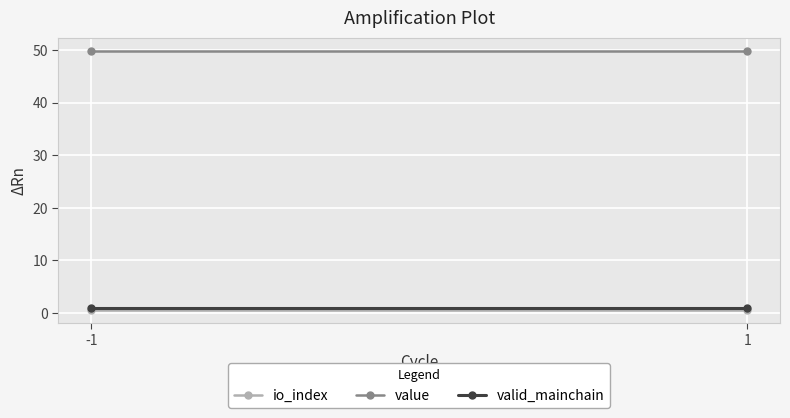

The valid_mainchain series shows 1.0 at -1. True or false?

True